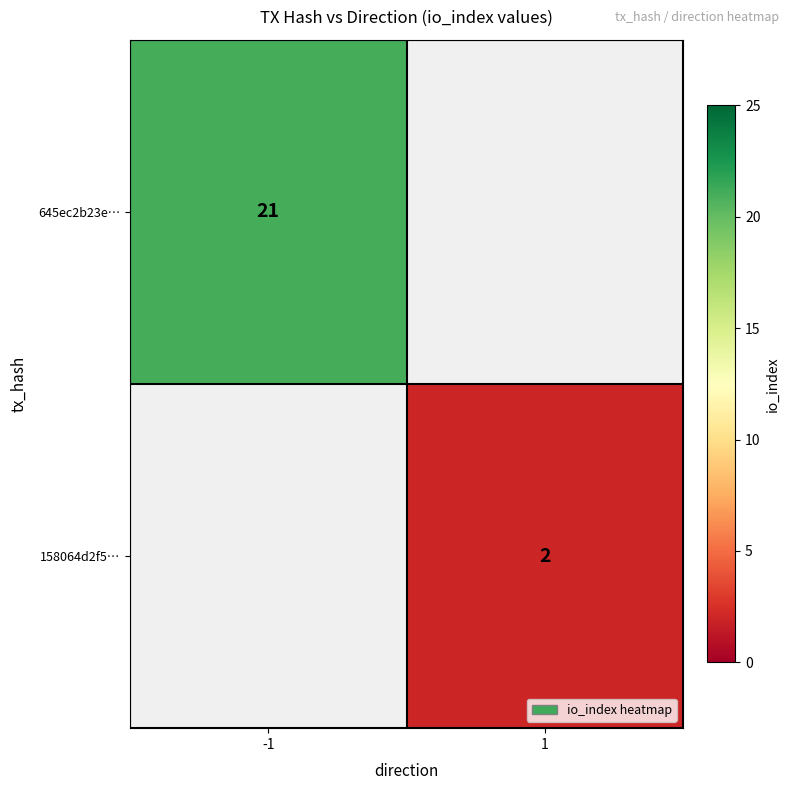

At how many categories does at least one series exceed 8?

1